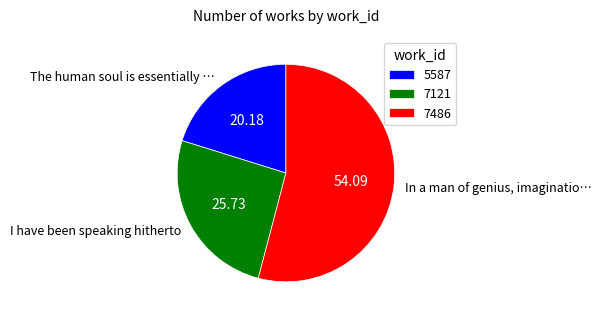

What is the ratio of the value at The human soul is essentially … to the value at In a man of genius, imaginatio…?

0.4